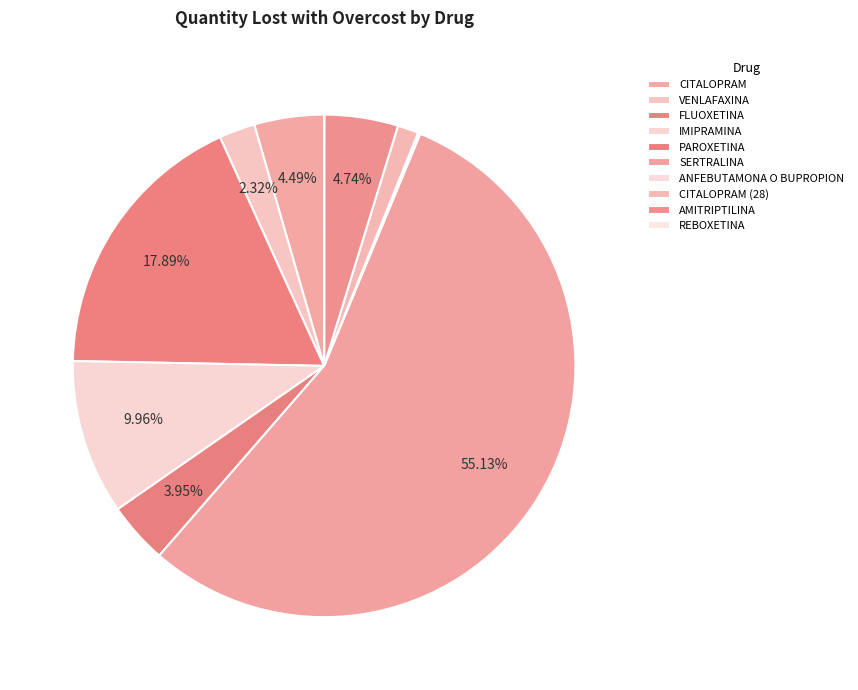

Which category has the smallest portion of the pie?

REBOXETINA